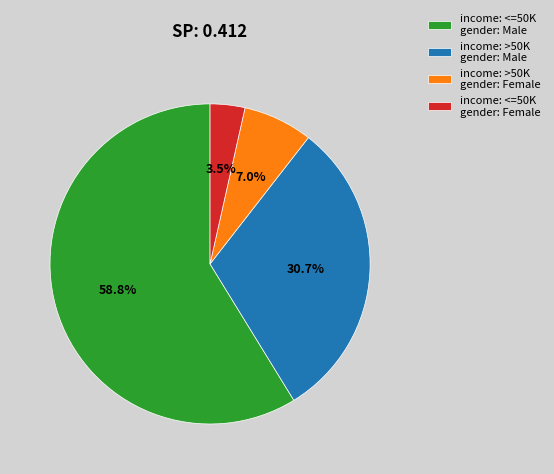

How many slices are in this pie chart?

4